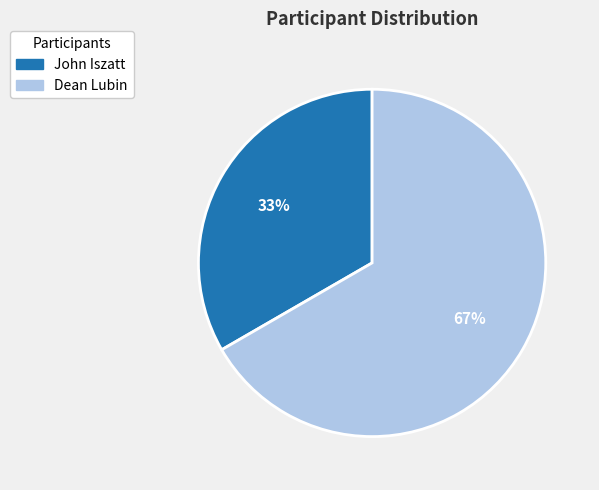

The Dean Lubin slice represents 67% of the pie. True or false?

True